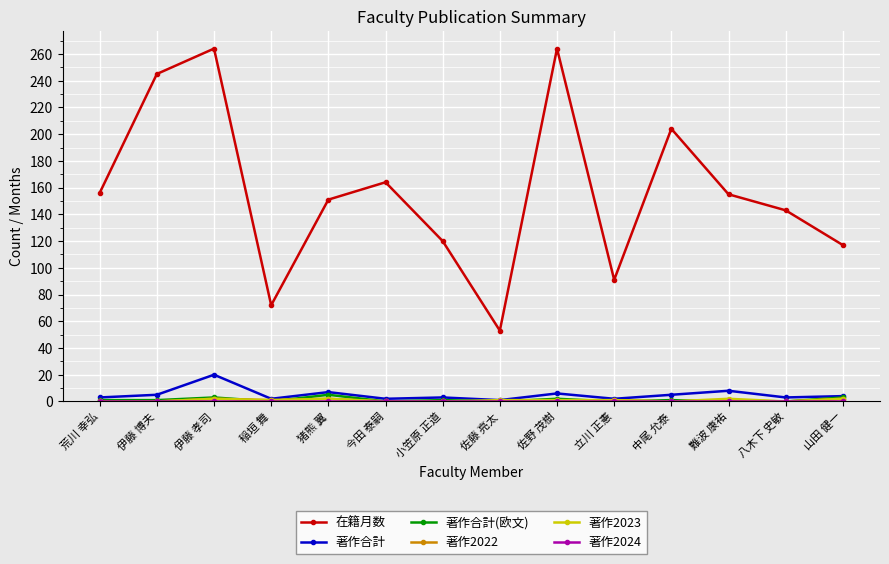

True or false: 在籍月数 and 著作合計 intersect in this chart.

False